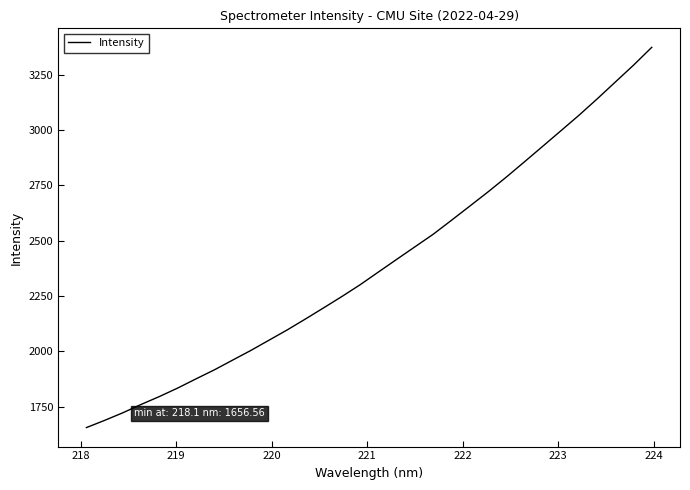

What is the difference between the maximum and minimum values?

1716.4